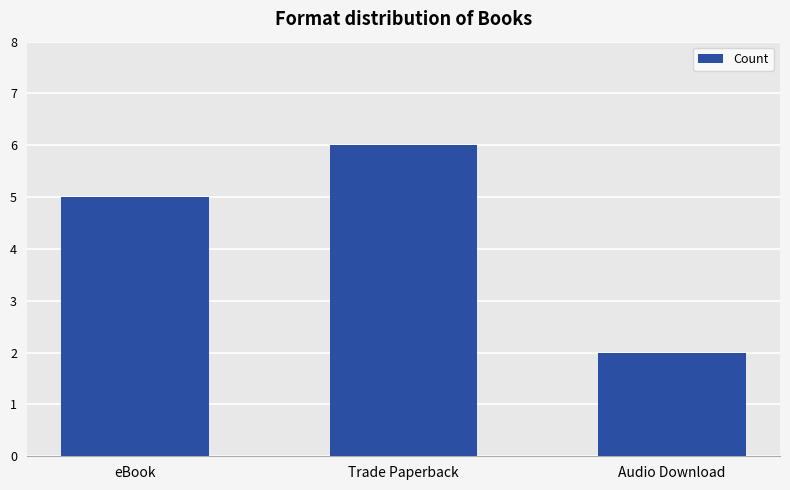

How many categories are shown in the chart?

3